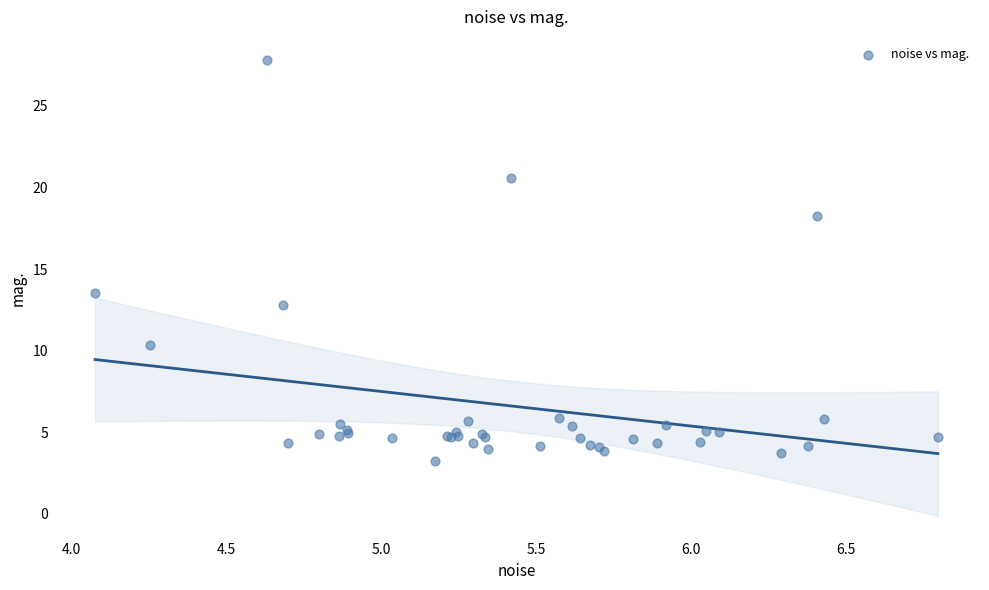

What Y value in the scatter plot is closest to 15?

13.5